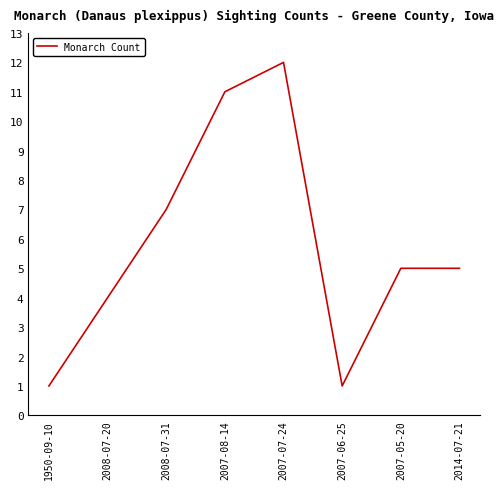

What position from the left is 2007-07-24?

5